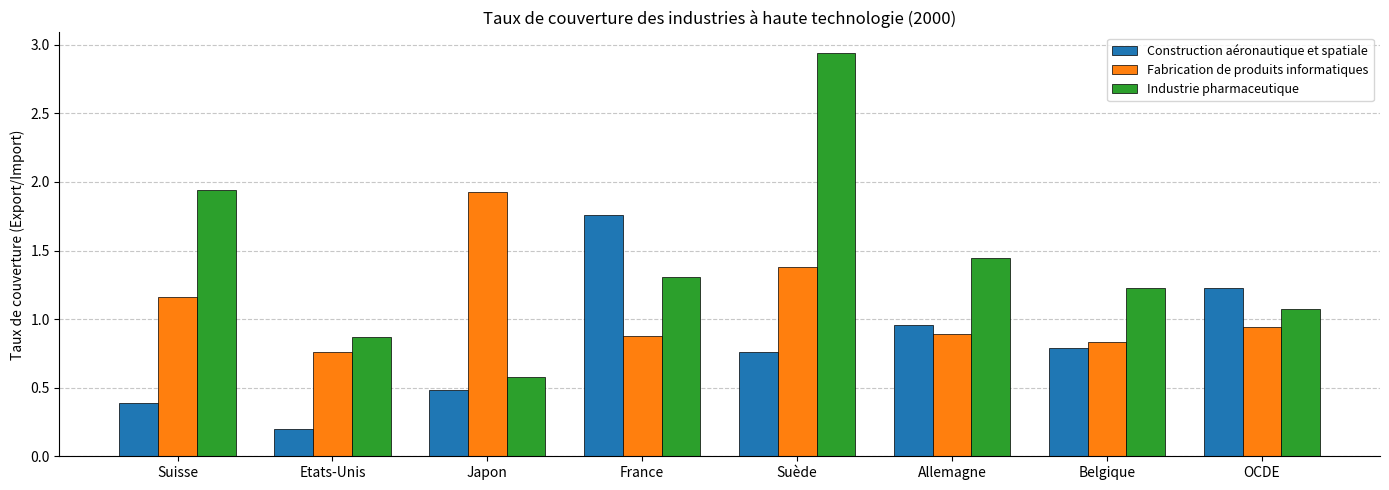

At which category is the sum across all series the highest?

Suède